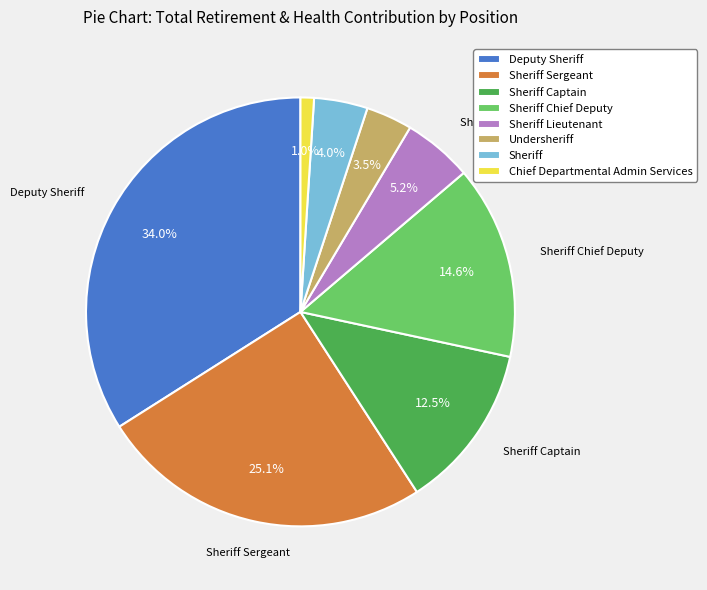

How many slices are in this pie chart?

8